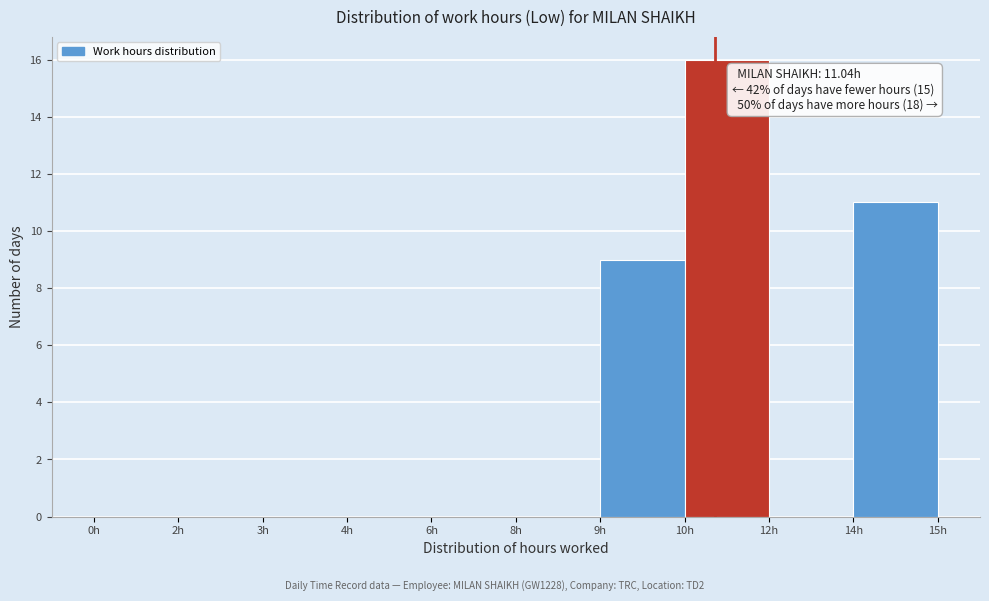

Where is the data nearest to the value 8?

9h